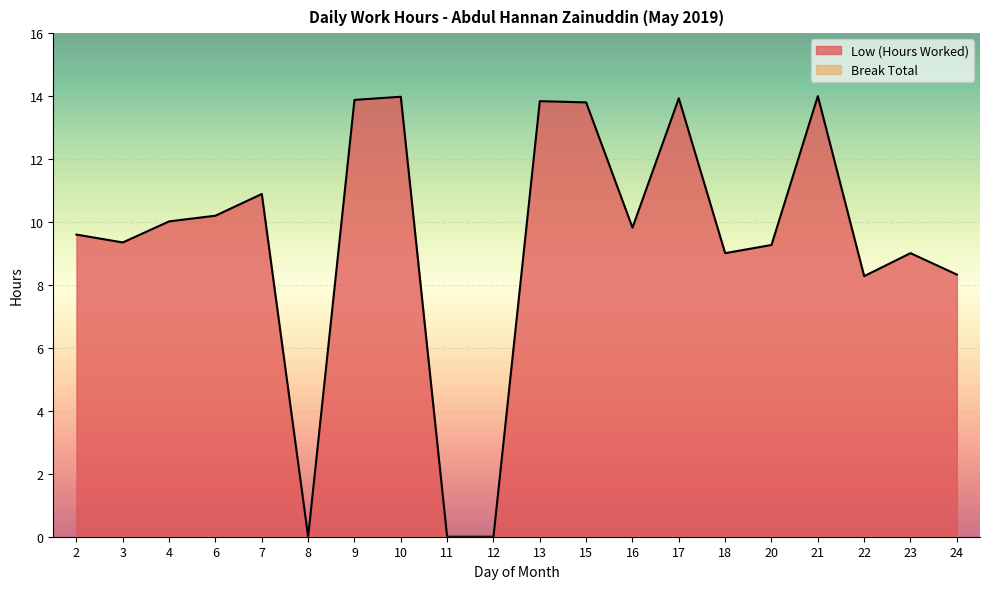

List the labels in order of value, largest first.

21, 10, 17, 9, 13, 15, 7, 6, 4, 16, 2, 3, 20, 18, 23, 24, 22, 8, 11, 12